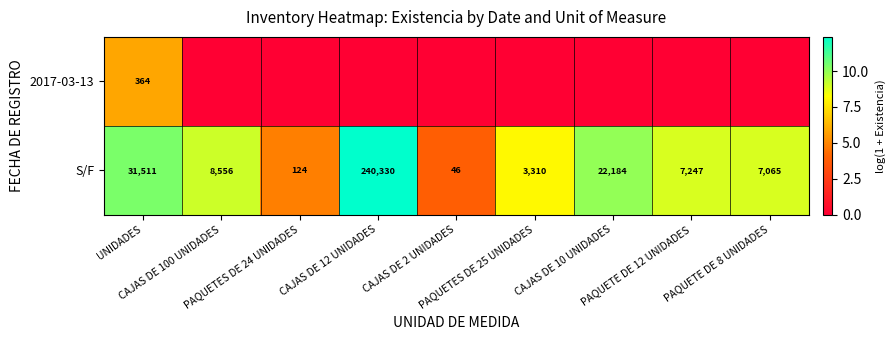

What is the difference between the second highest and second lowest values in the S/F series?

31387